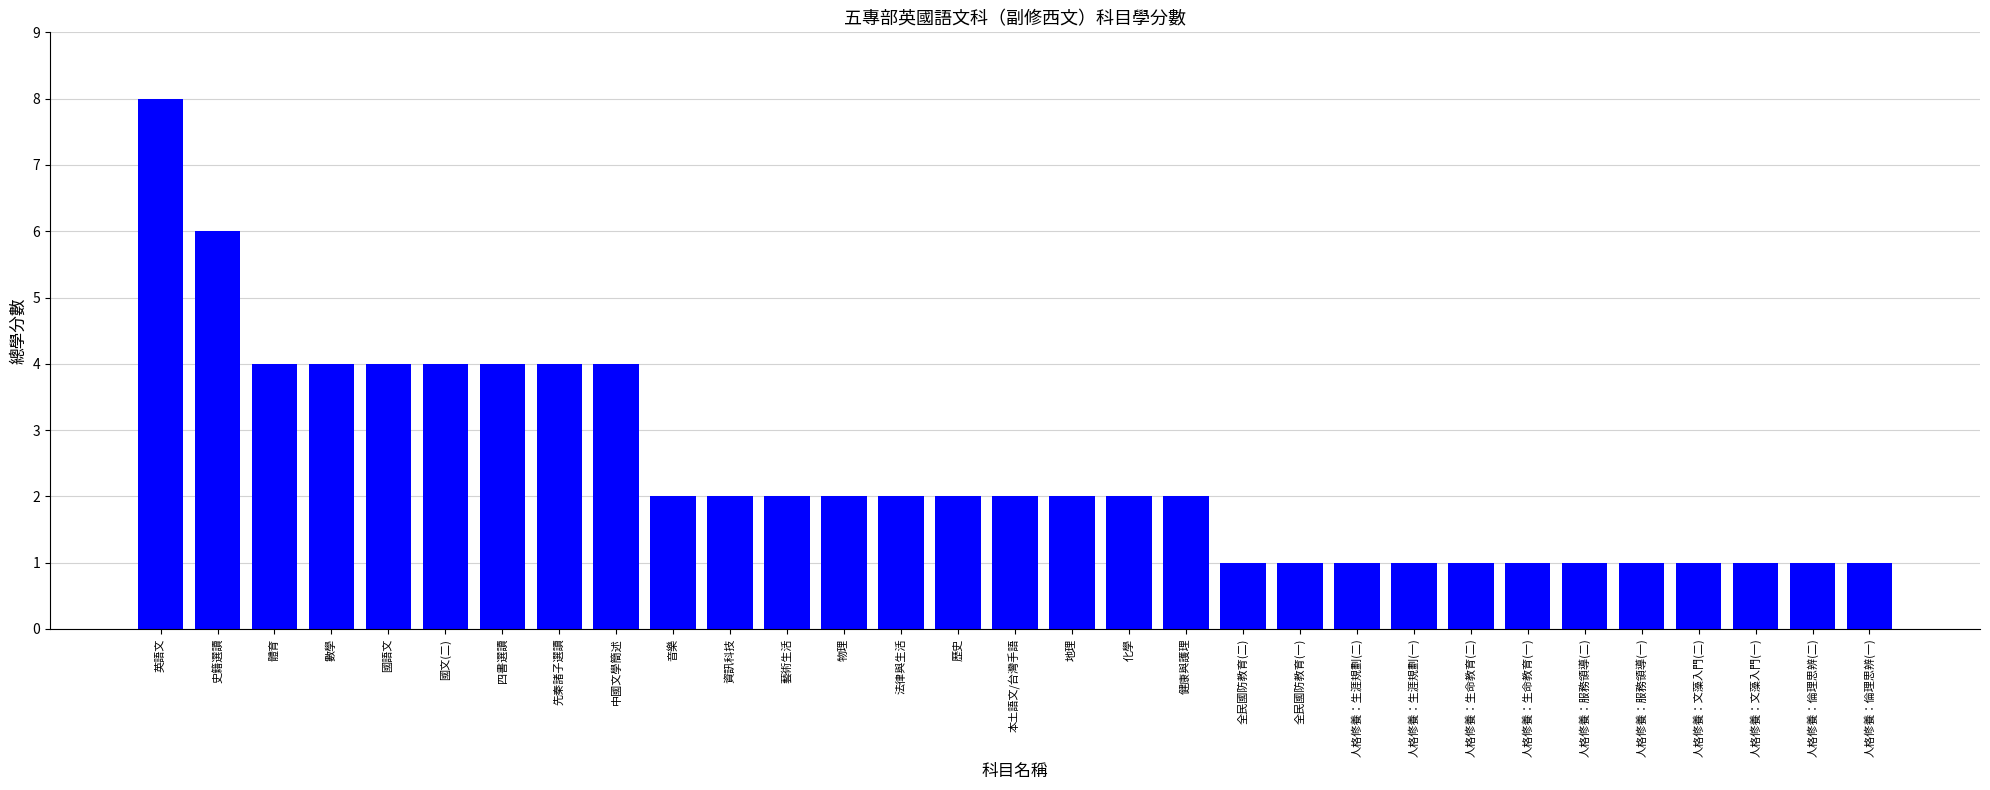

What is the value of the 15th bar from the left?

2